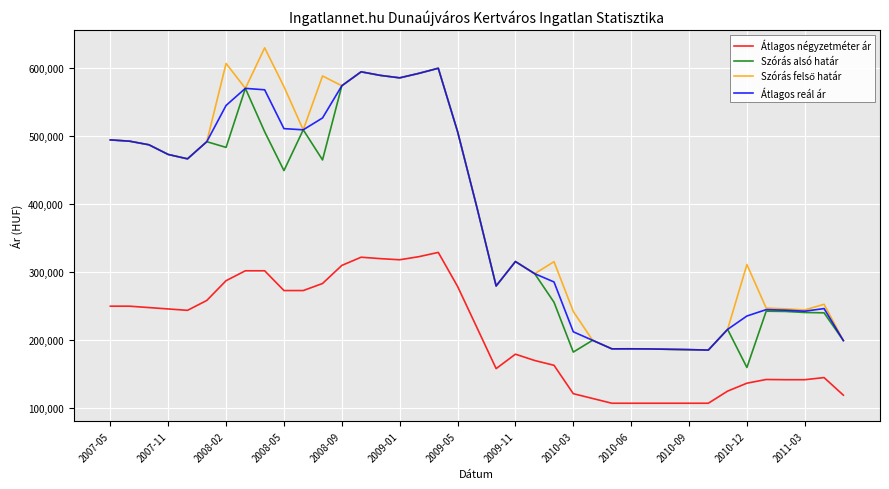

True or false: Átlagos négyzetméter ár and Átlagos reál ár cross at least once.

False